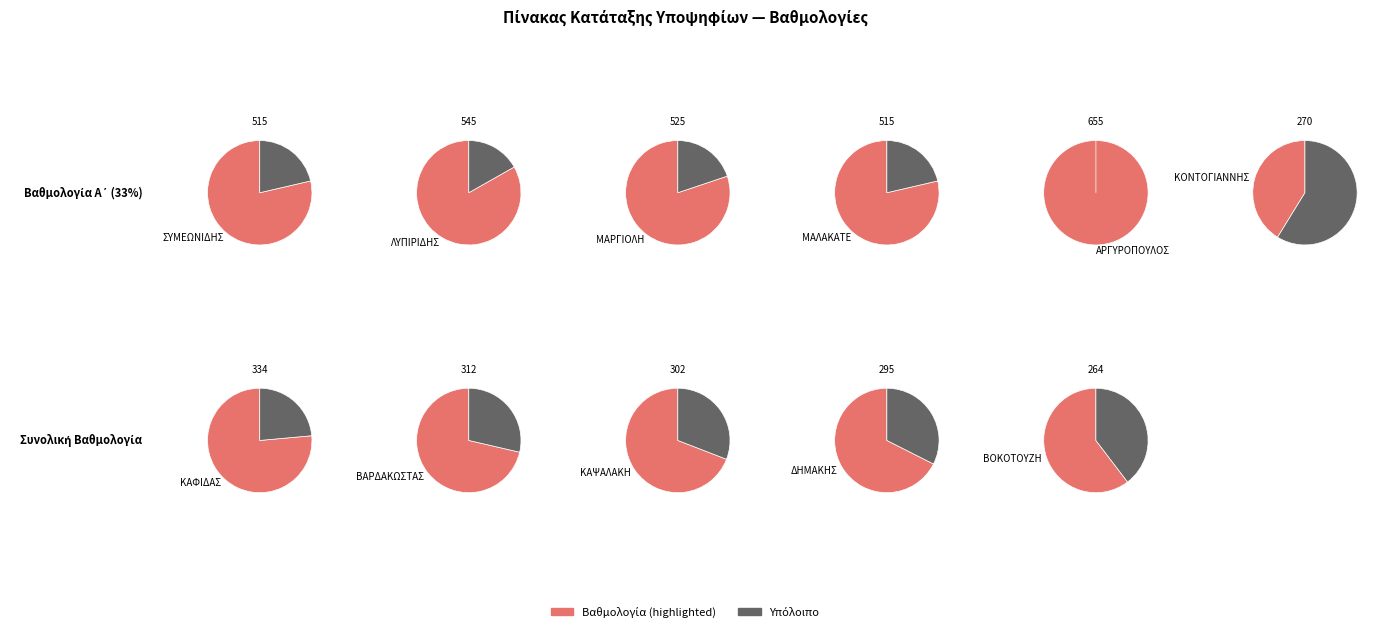

Does any single category account for the majority?

No